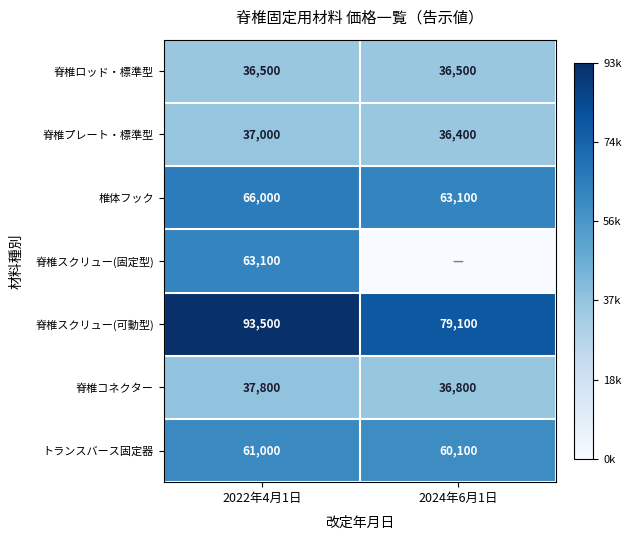

What is the total value across all series at 2022年4月1日?

394900